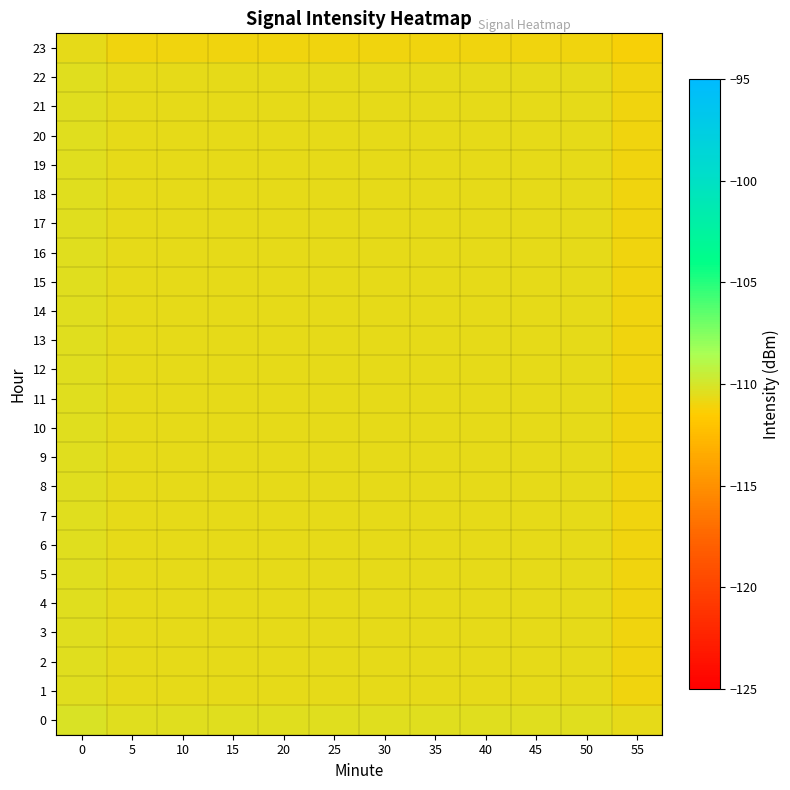

What is the smallest value displayed?

-111.2